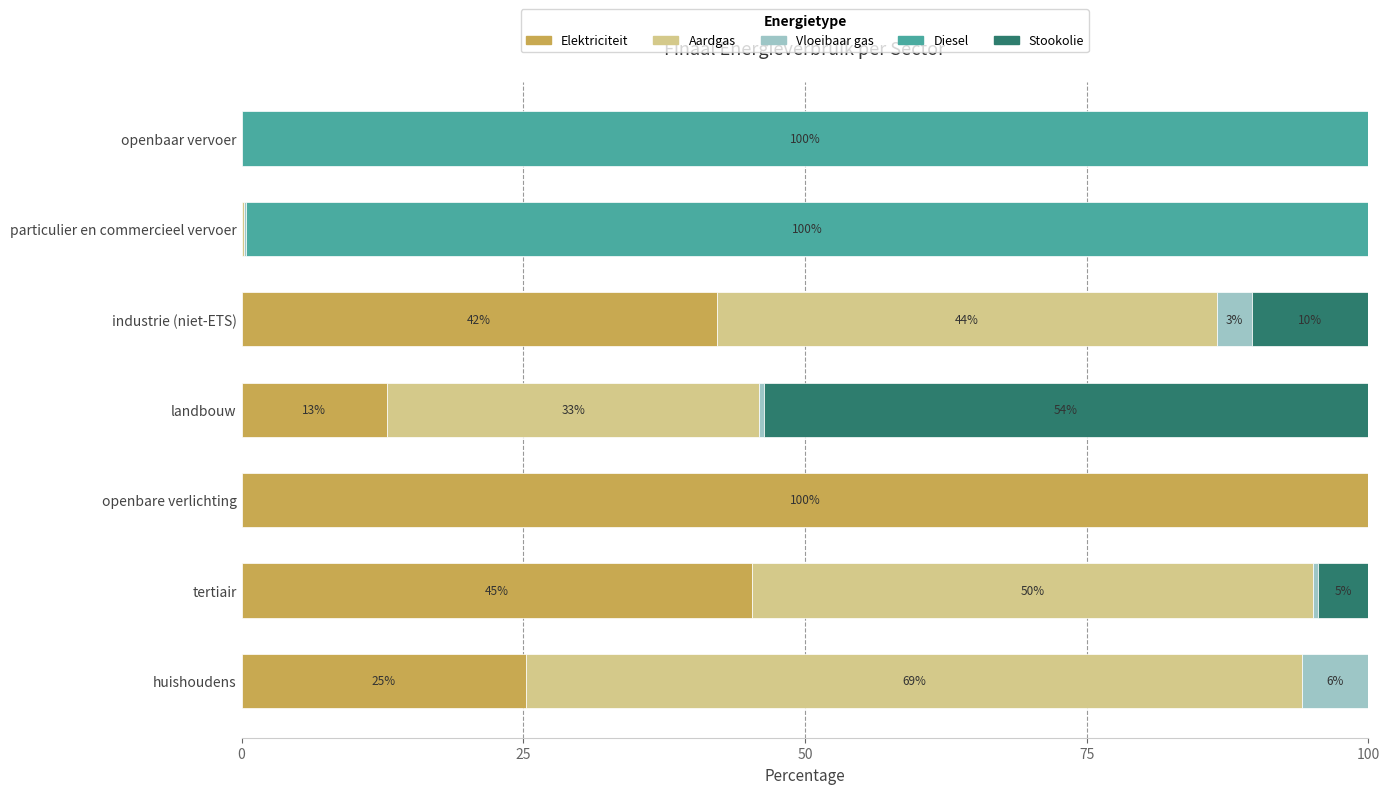

What is the highest value of the Elektriciteit series?

100.0